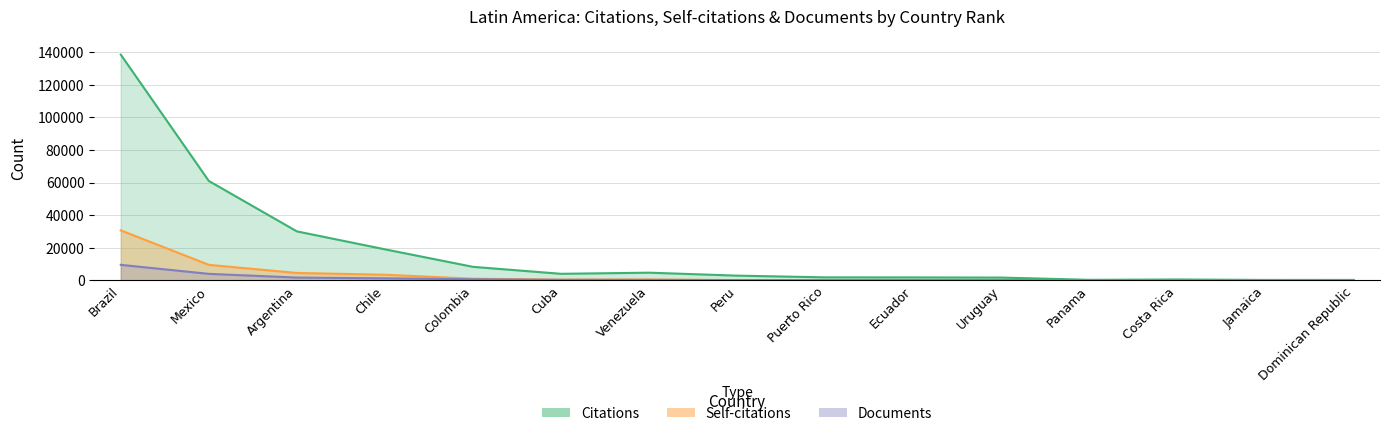

What is the label of the 2nd point from the right?

Jamaica